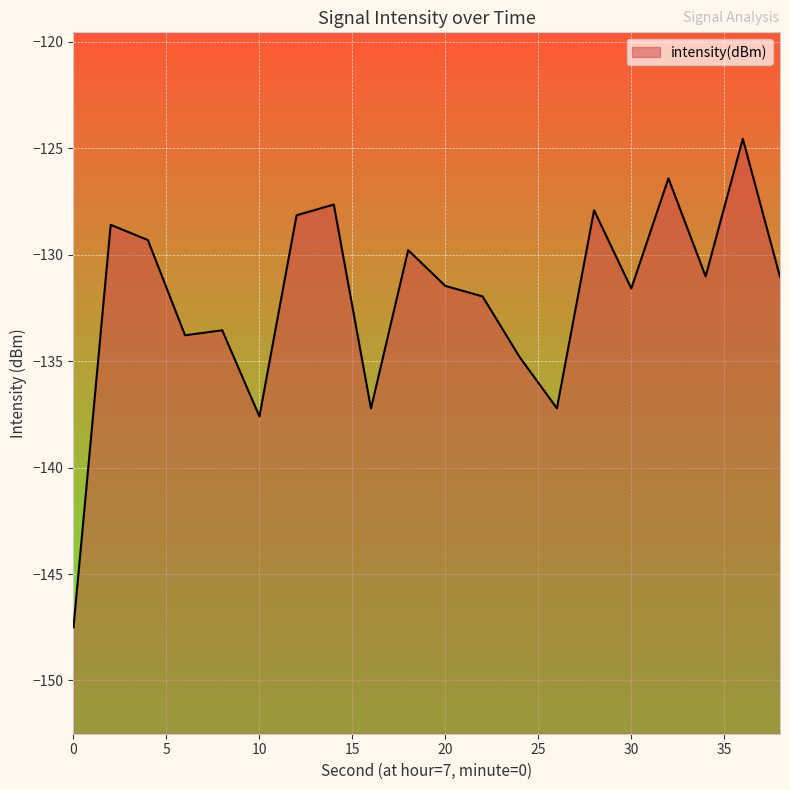

At which category does the data reach its first local valley?

6